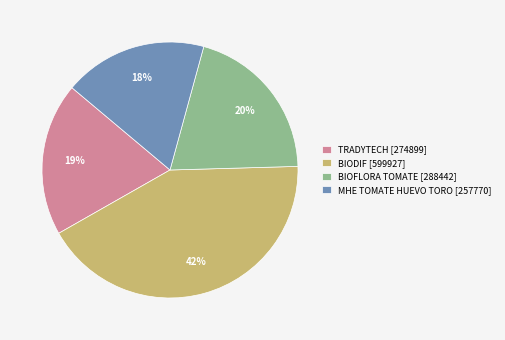

What is the ratio of the value at BIODIF to the value at BIOFLORA TOMATE?

2.1